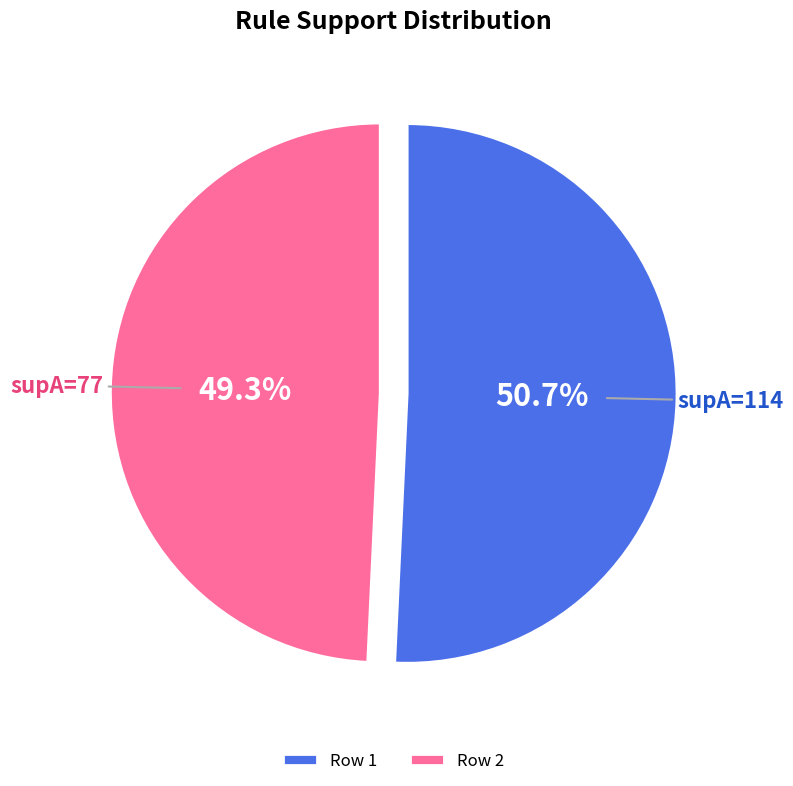

Rank the categories by value from highest to lowest.

Row 1, Row 2